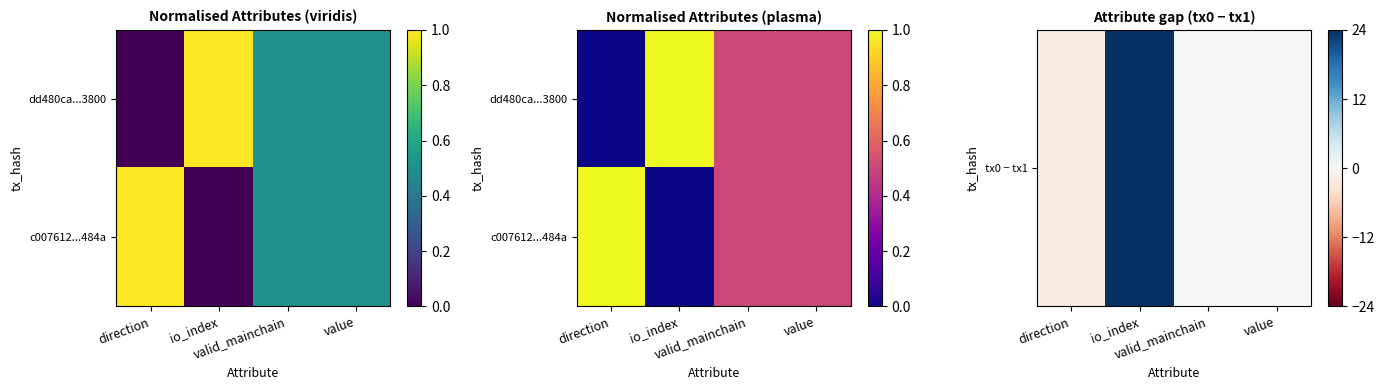

List the series in order of their peak value, highest first.

tx0 − tx1, c007612...484a